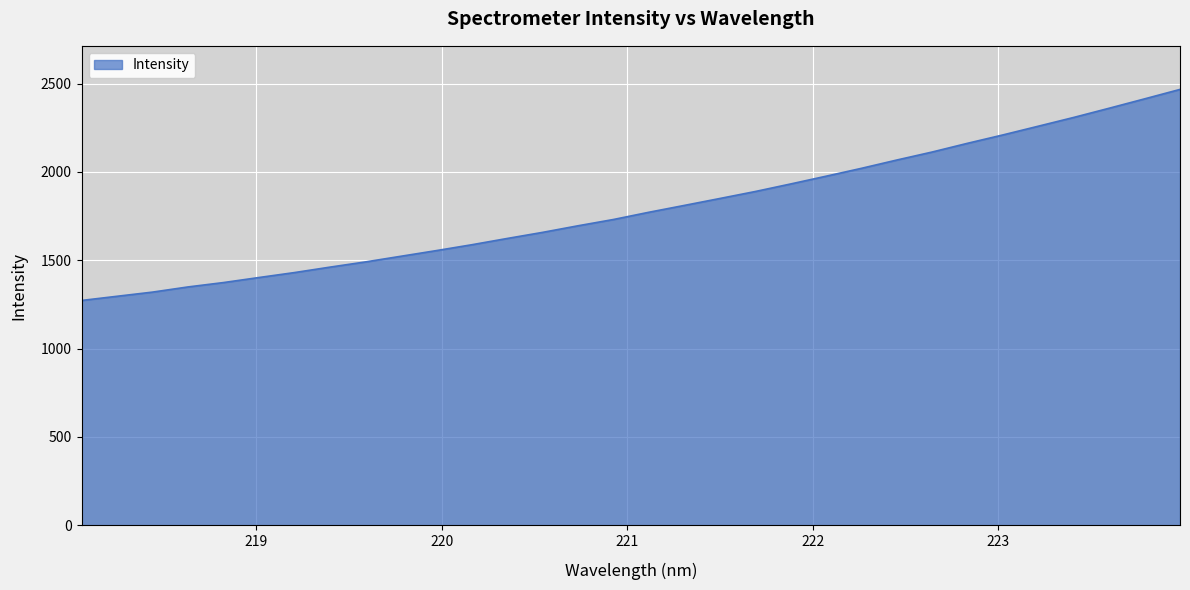

What is the maximum value shown in the chart?

2467.6